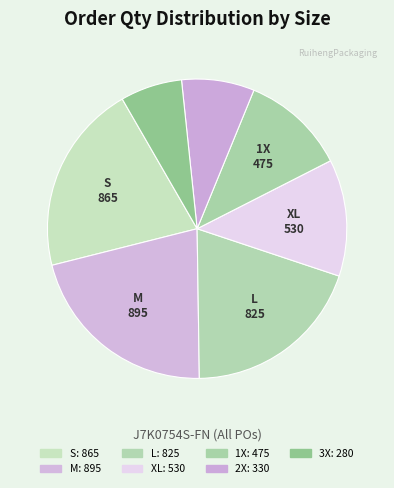

Which category has the smallest portion of the pie?

3X